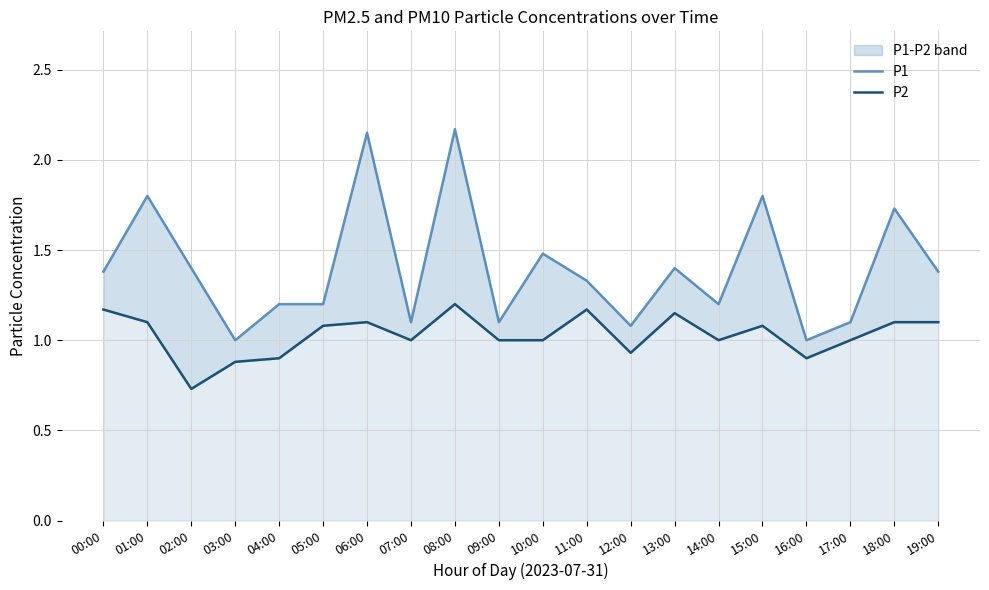

Where is P1 nearest to the value 1?

03:00